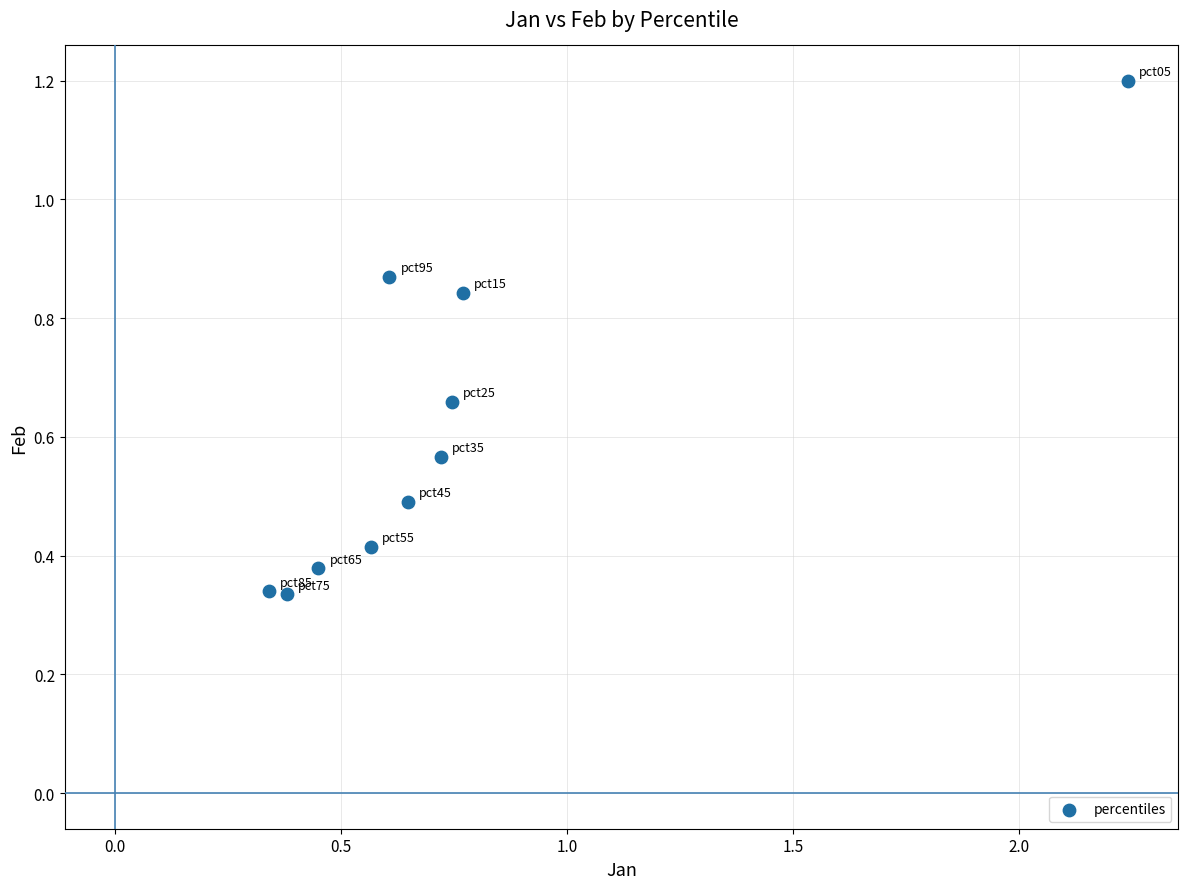

How many data points are displayed?

10